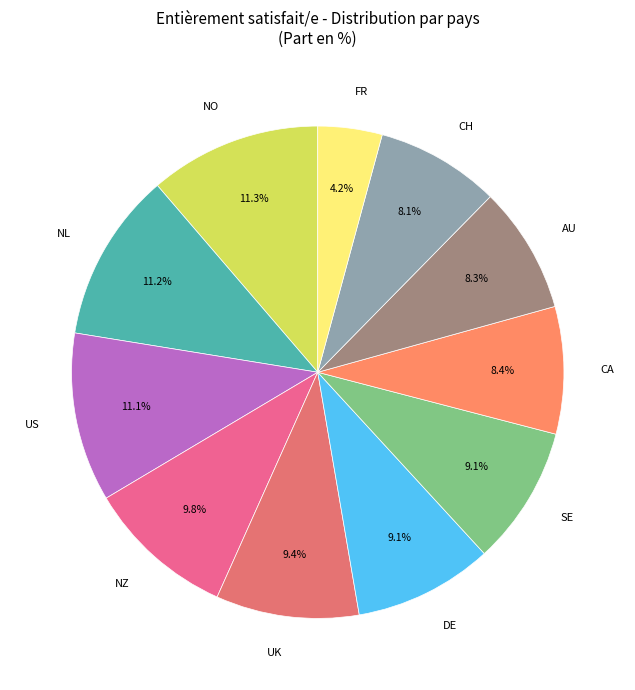

How many slices are in this pie chart?

11